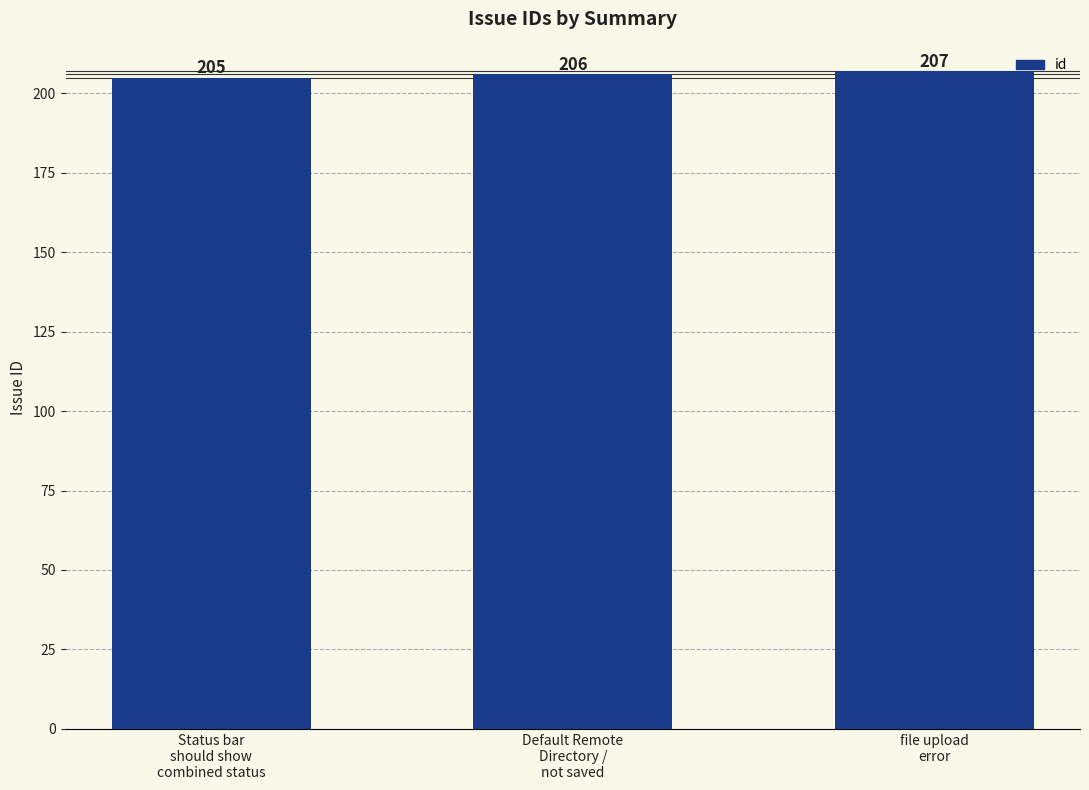

What is the label of the 3rd bar from the right?

Status bar
should show
combined status